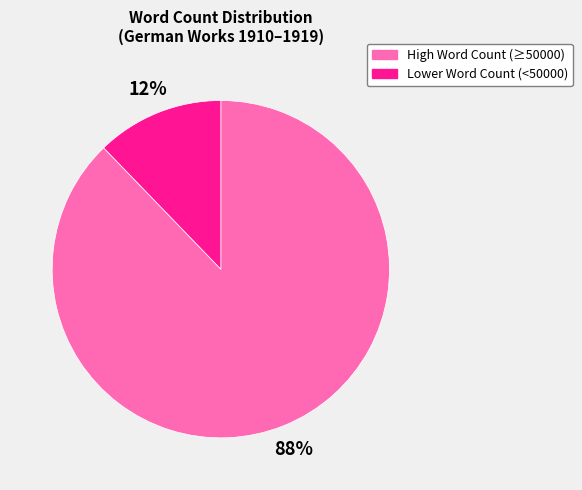

To the nearest percent, what is the difference between the largest and smallest slice percentages?

76%